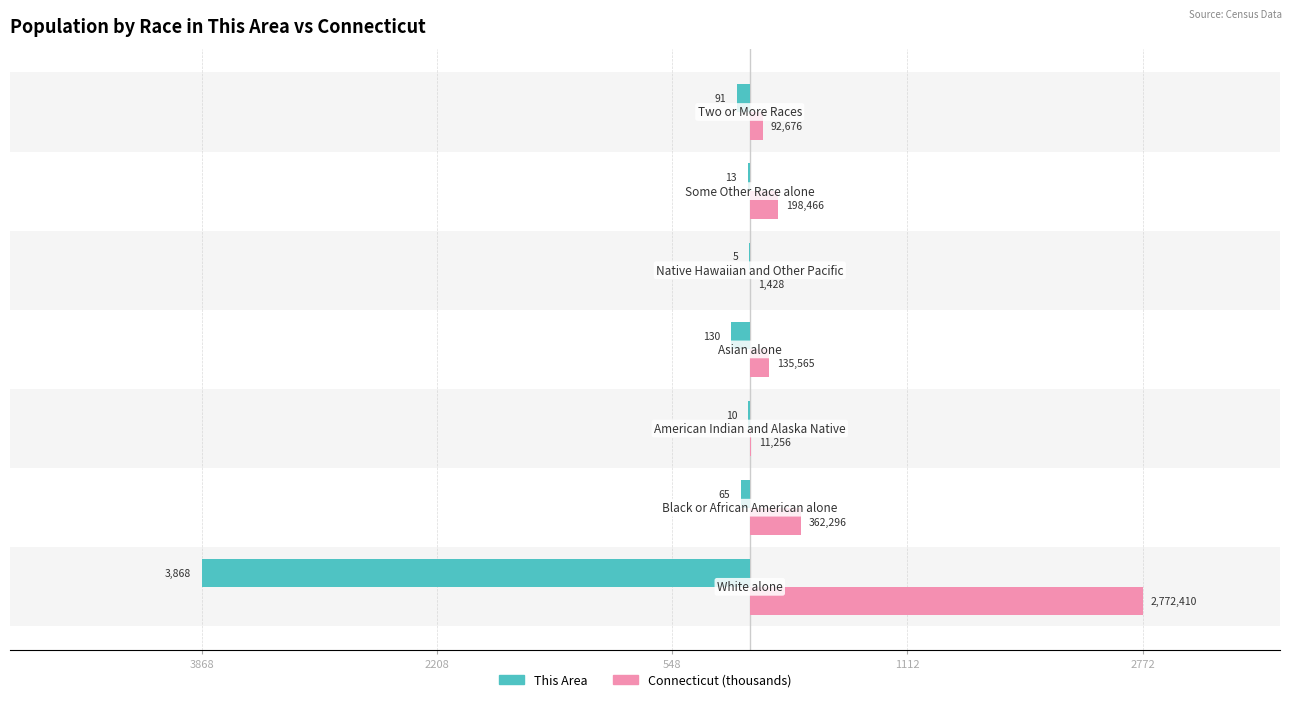

Which series has the largest total across all categories?

Connecticut (thousands)